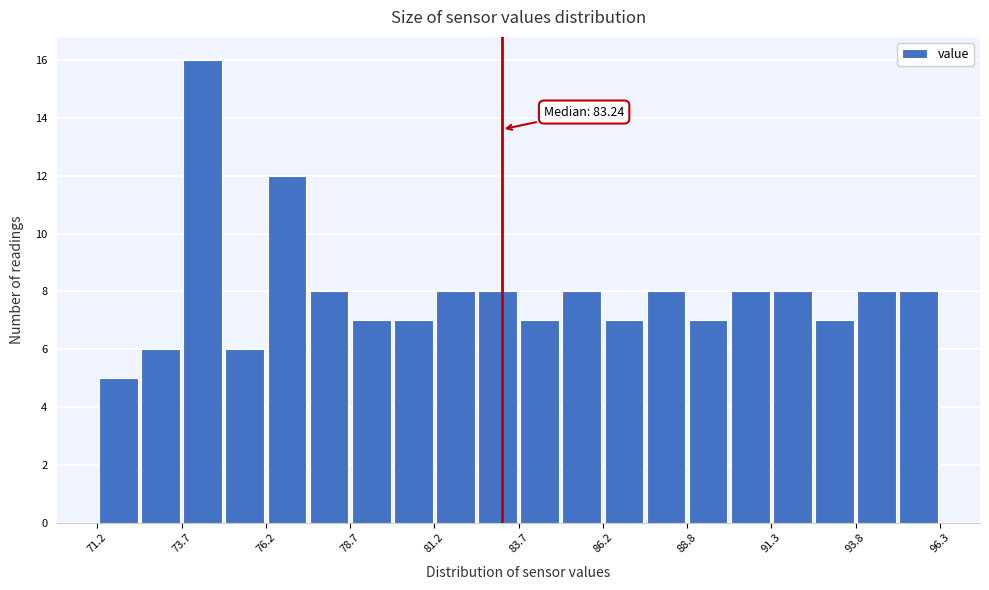

Read against the x-axis, roughly where is the centre of the tallest bar?

74.5